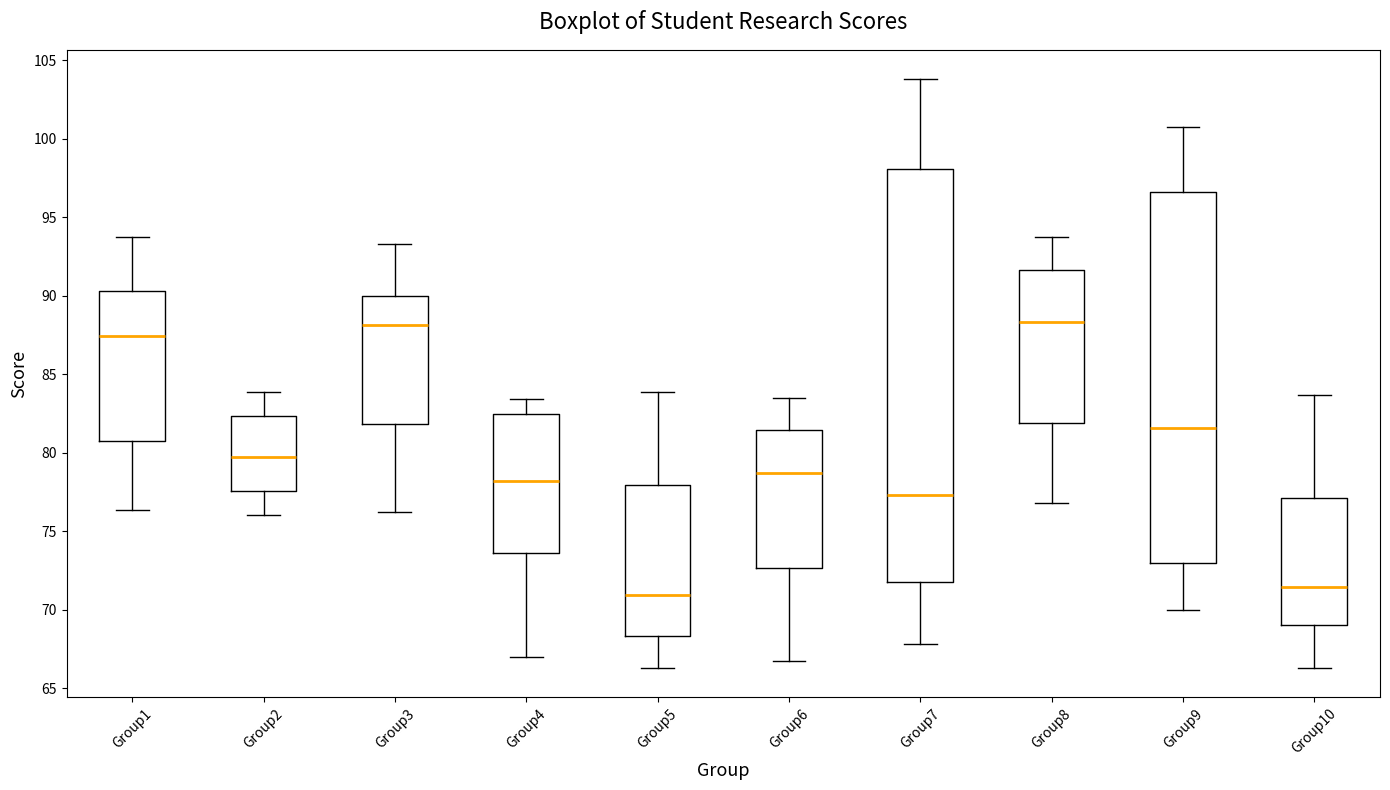

Reading left to right, transcribe this box plot: for each box, give where its median line is, the range the box spans, and where its two whiskers end, as read against the y-axis. The values are not printed on the chart, so give them approximately, as read against the axis.

Group1: median 87.5, box 81.0 to 90.5, whiskers 76.5 to 94.0
Group2: median 79.5, box 77.5 to 82.5, whiskers 76.0 to 84.0
Group3: median 88.0, box 82.0 to 90.0, whiskers 76.0 to 93.5
Group4: median 78.0, box 73.5 to 82.5, whiskers 67.0 to 83.5
Group5: median 71.0, box 68.5 to 78.0, whiskers 66.5 to 84.0
Group6: median 78.5, box 72.5 to 81.5, whiskers 66.5 to 83.5
Group7: median 77.5, box 72.0 to 98.0, whiskers 68.0 to 104.0
Group8: median 88.5, box 82.0 to 91.5, whiskers 77.0 to 93.5
Group9: median 81.5, box 73.0 to 96.5, whiskers 70.0 to 100.5
Group10: median 71.5, box 69.0 to 77.0, whiskers 66.5 to 83.5